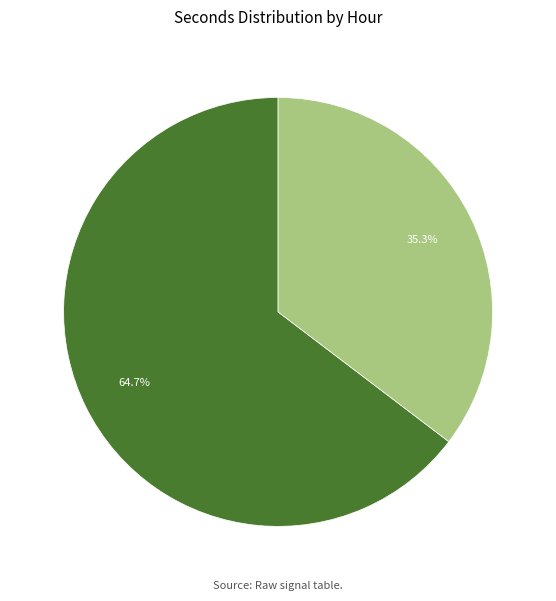

How many segments does this pie chart have?

2